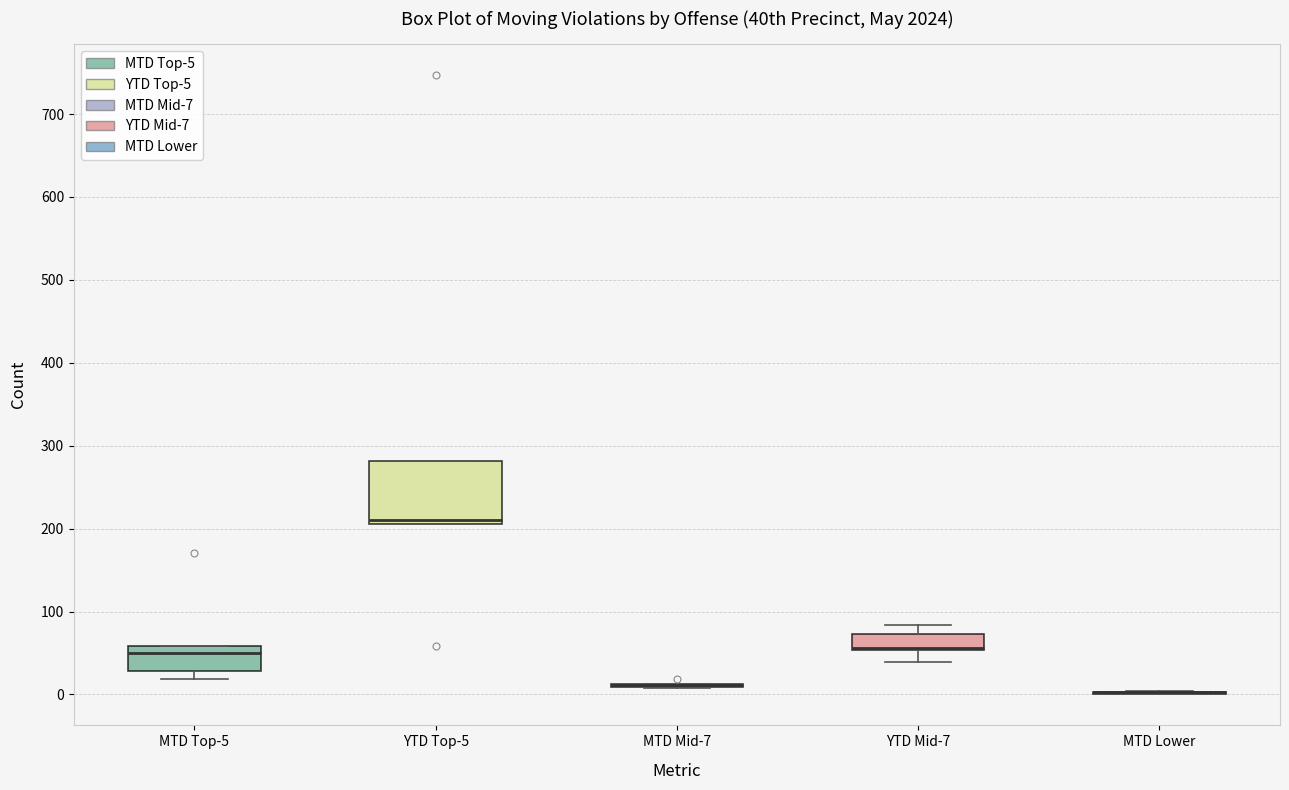

Where is the lower edge of the box for MTD Top-5 on the y-axis? The values are not printed on the chart, so give them approximately, as read against the axis.

30